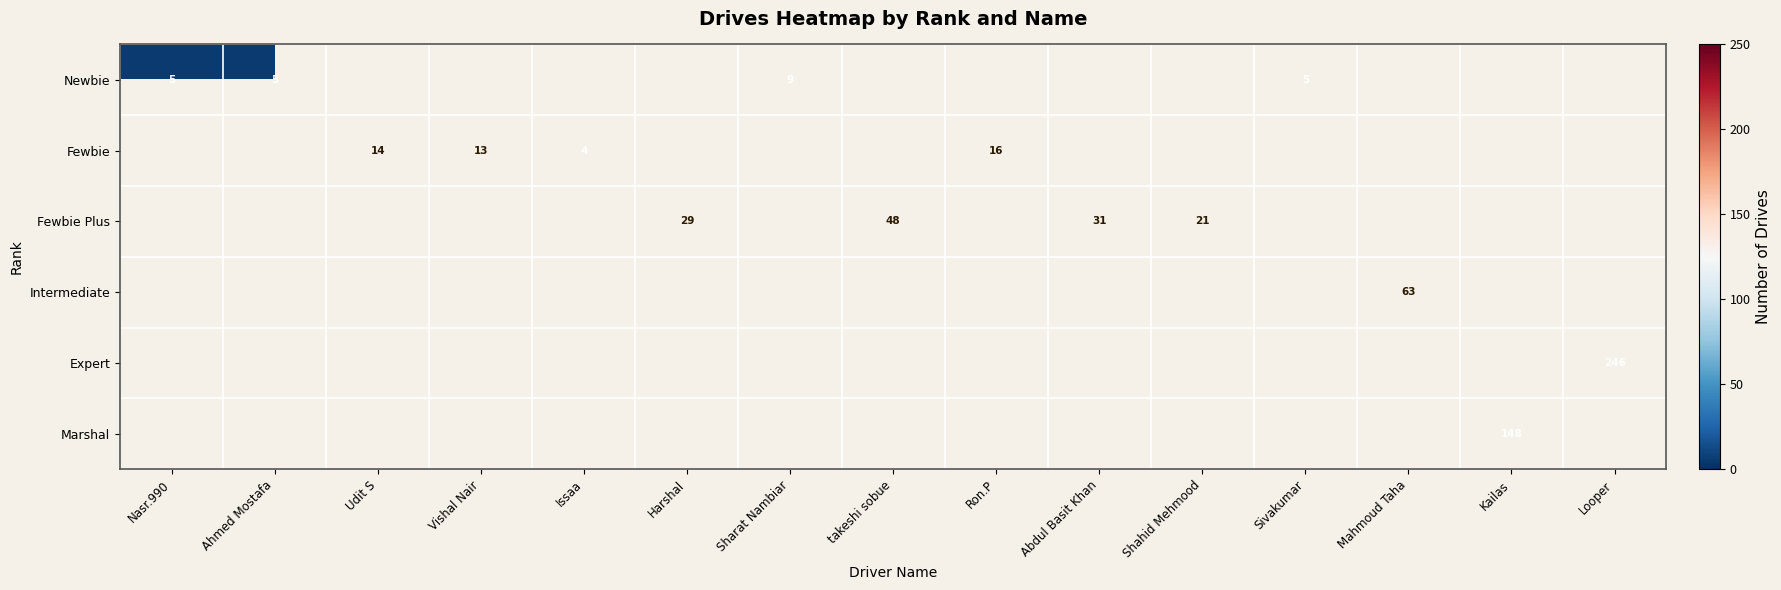

Is it true that Fewbie equals 28 at Ron.P?

False